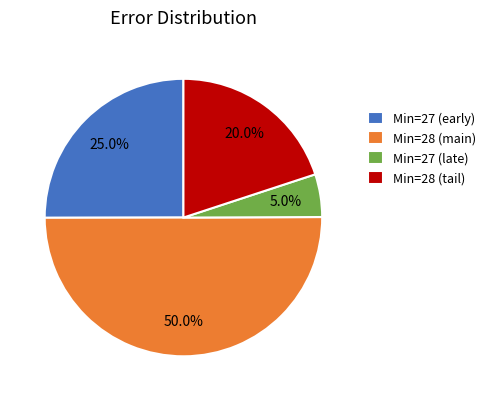

Count the number of slices in the pie.

4